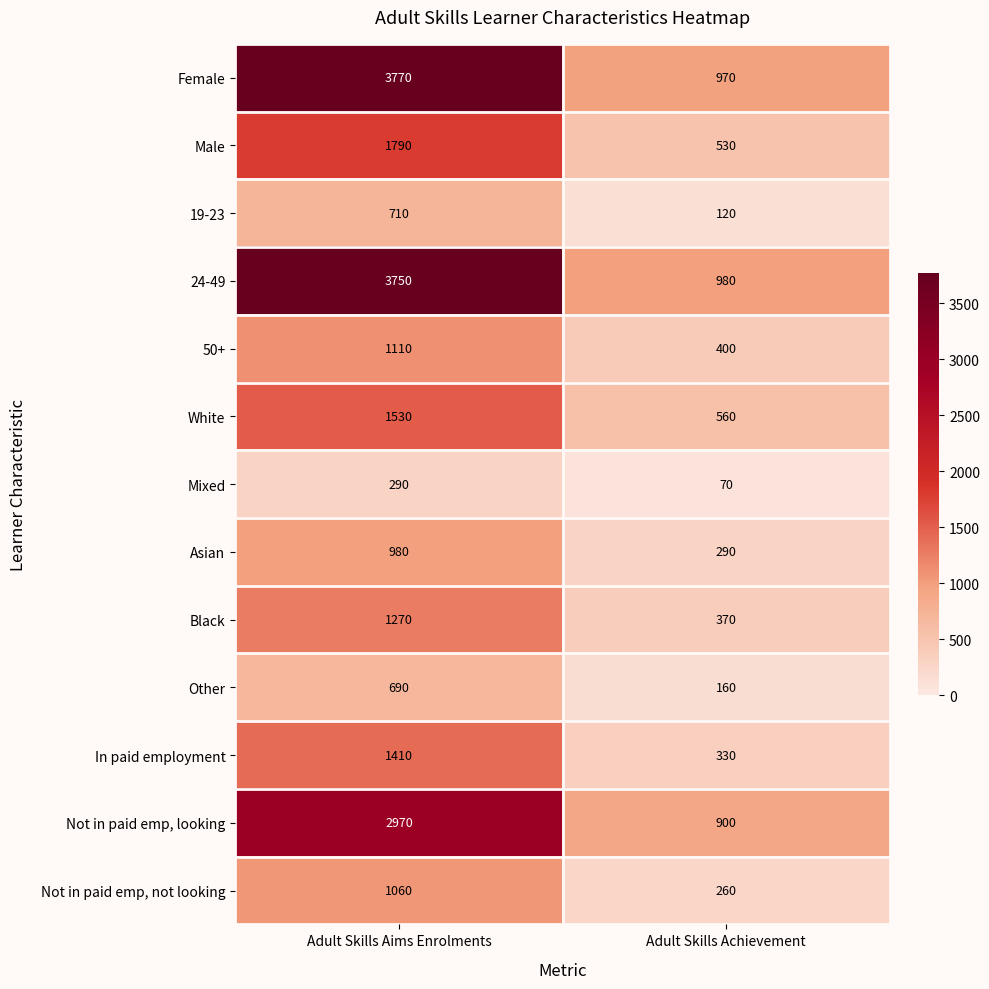

Between Adult Skills Aims Enrolments and Adult Skills Achievement, which series saw the biggest shift?

Female